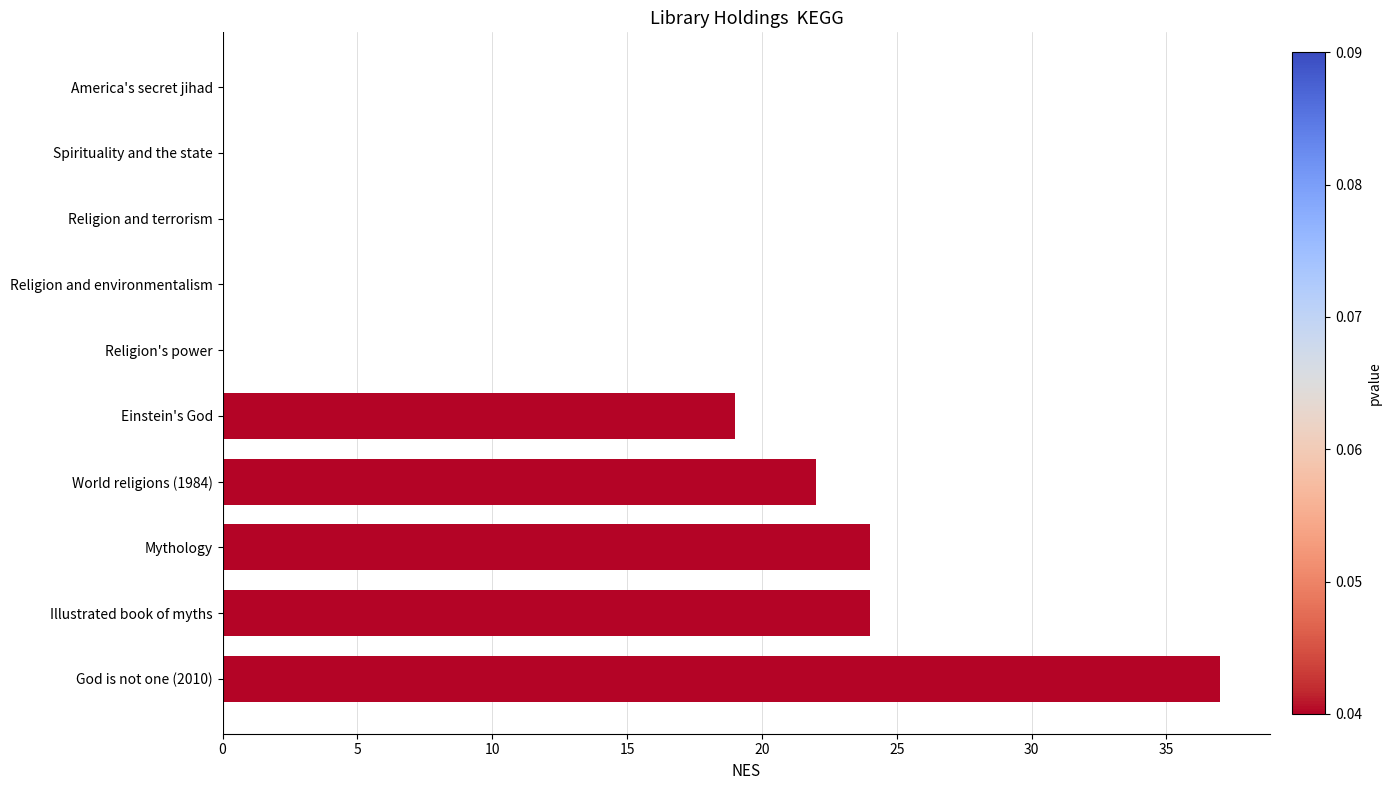

At which category does the chart reach its peak across all series?

God is not one (2010)